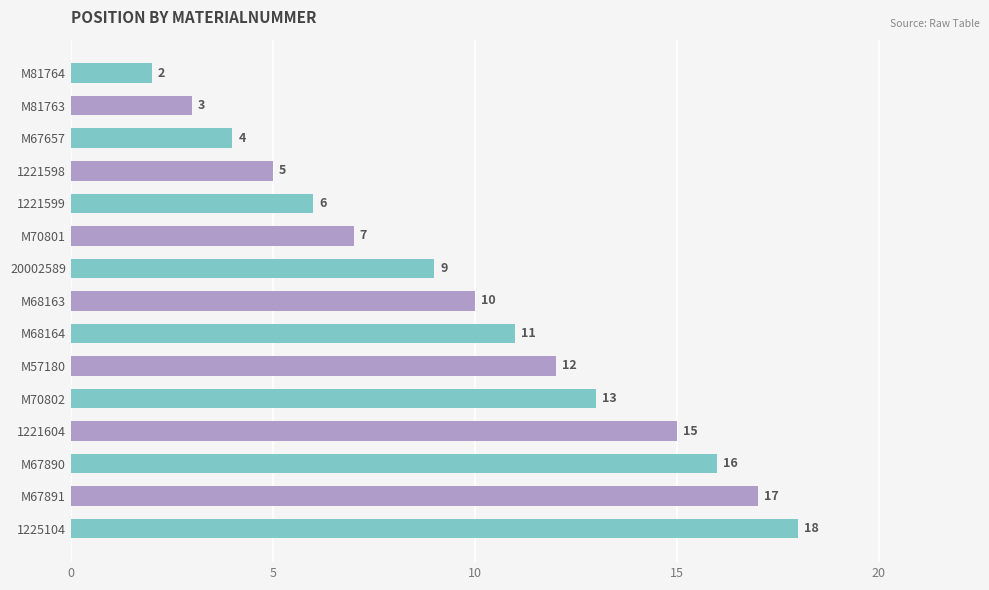

How many data points does each series have?

15